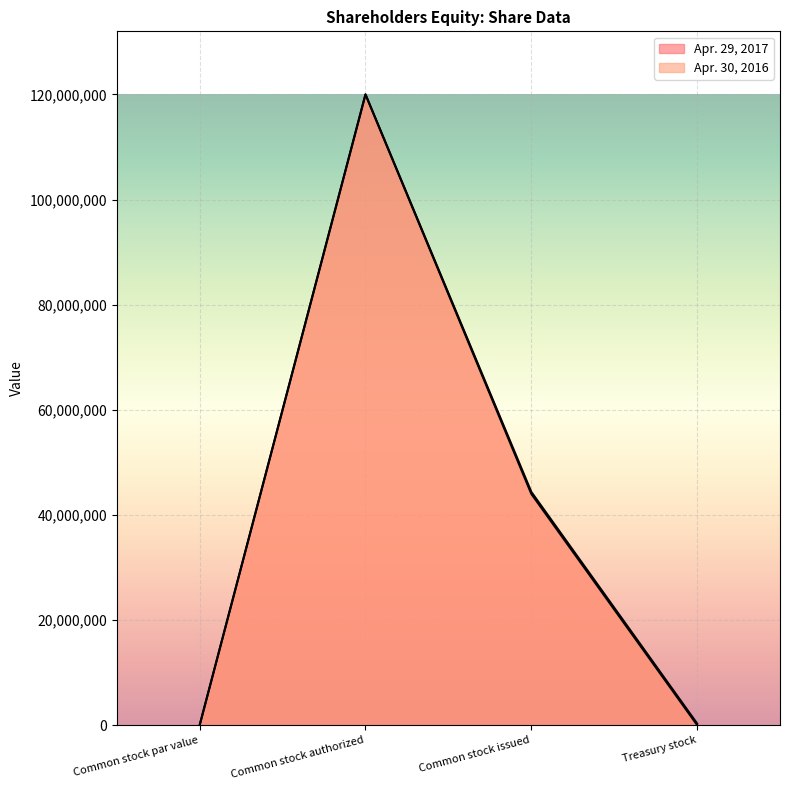

How many lines are shown in the chart?

2